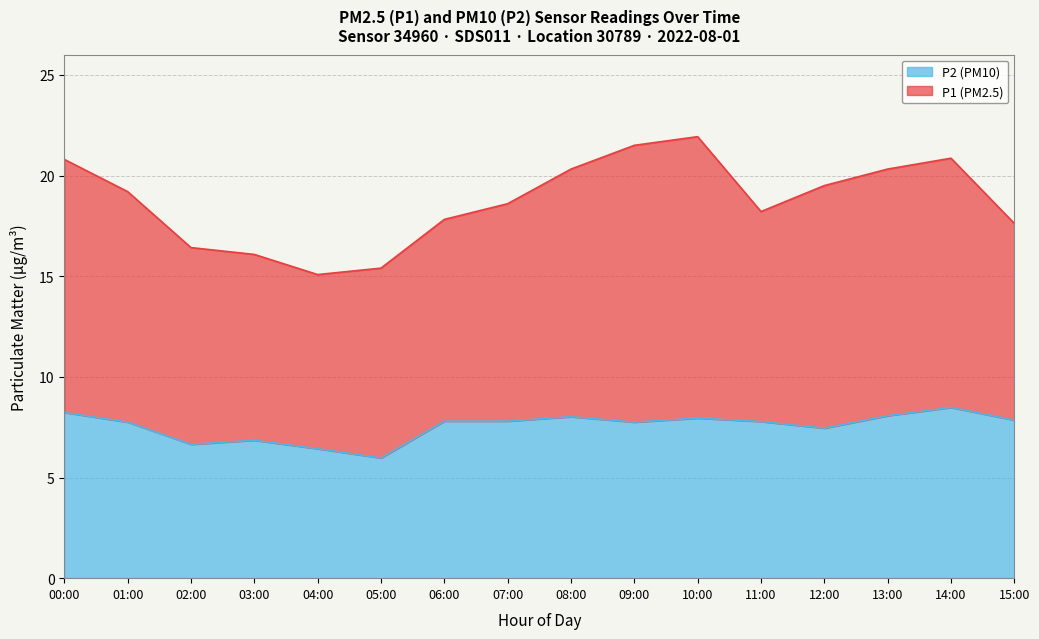

What is the minimum value for P2 (PM10)?

6.0